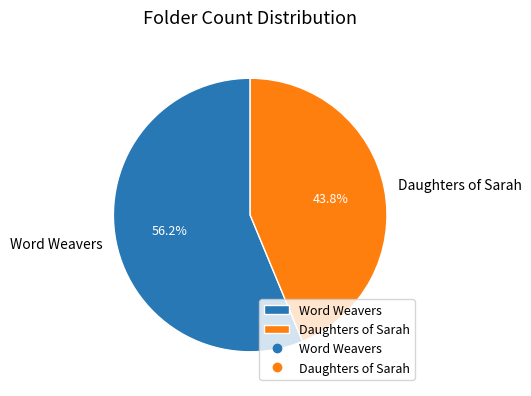

To the nearest percent, what portion does Daughters of Sarah represent?

44%